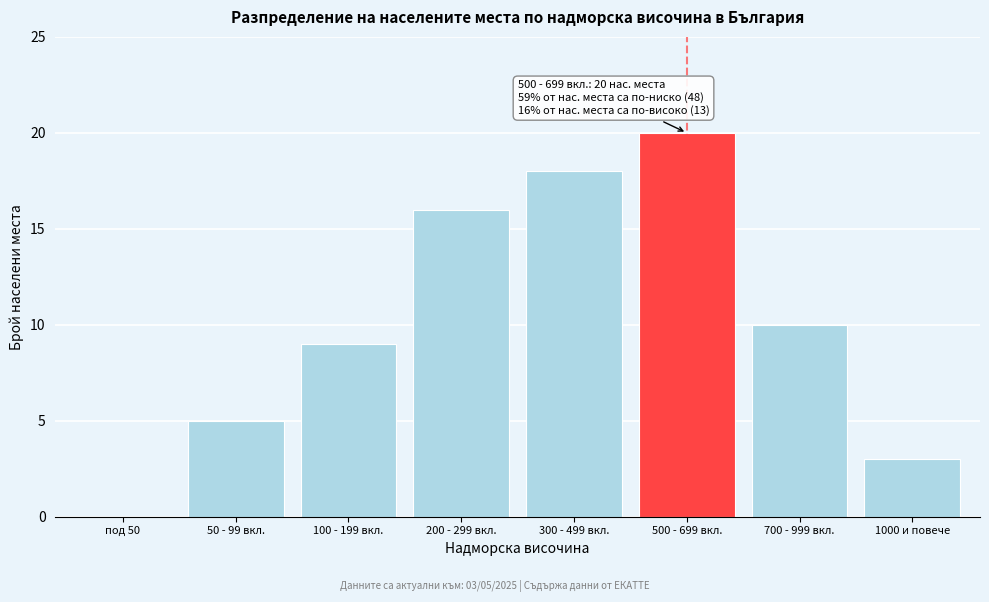

Reading left to right, list all the values displayed in this chart.

под 50=0	50 - 99 вкл.=5	100 - 199 вкл.=9	200 - 299 вкл.=16	300 - 499 вкл.=18	500 - 699 вкл.=20	700 - 999 вкл.=10	1000 и повече=3